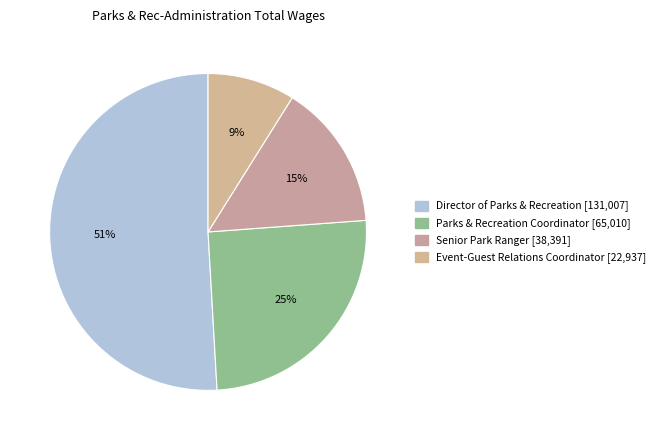

Rank the categories by value from lowest to highest.

Event-Guest Relations Coordinator, Senior Park Ranger, Parks & Recreation Coordinator, Director of Parks & Recreation